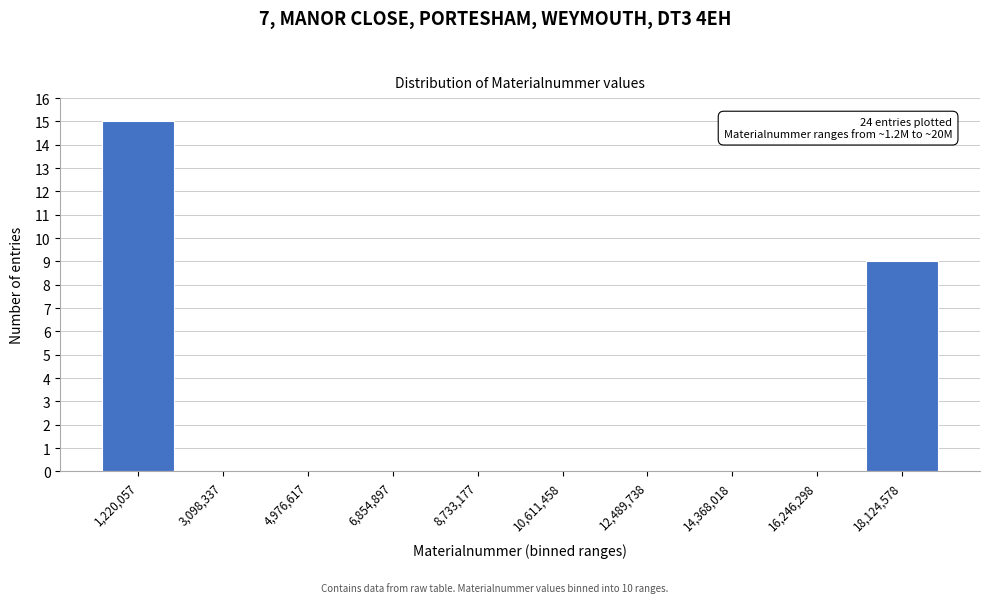

Reading left to right, transcribe all the data shown in this chart.

1,220,057=15	3,098,337=0	4,976,617=0	6,854,897=0	8,733,177=0	10,611,458=0	12,489,738=0	14,368,018=0	16,246,298=0	18,124,578=9